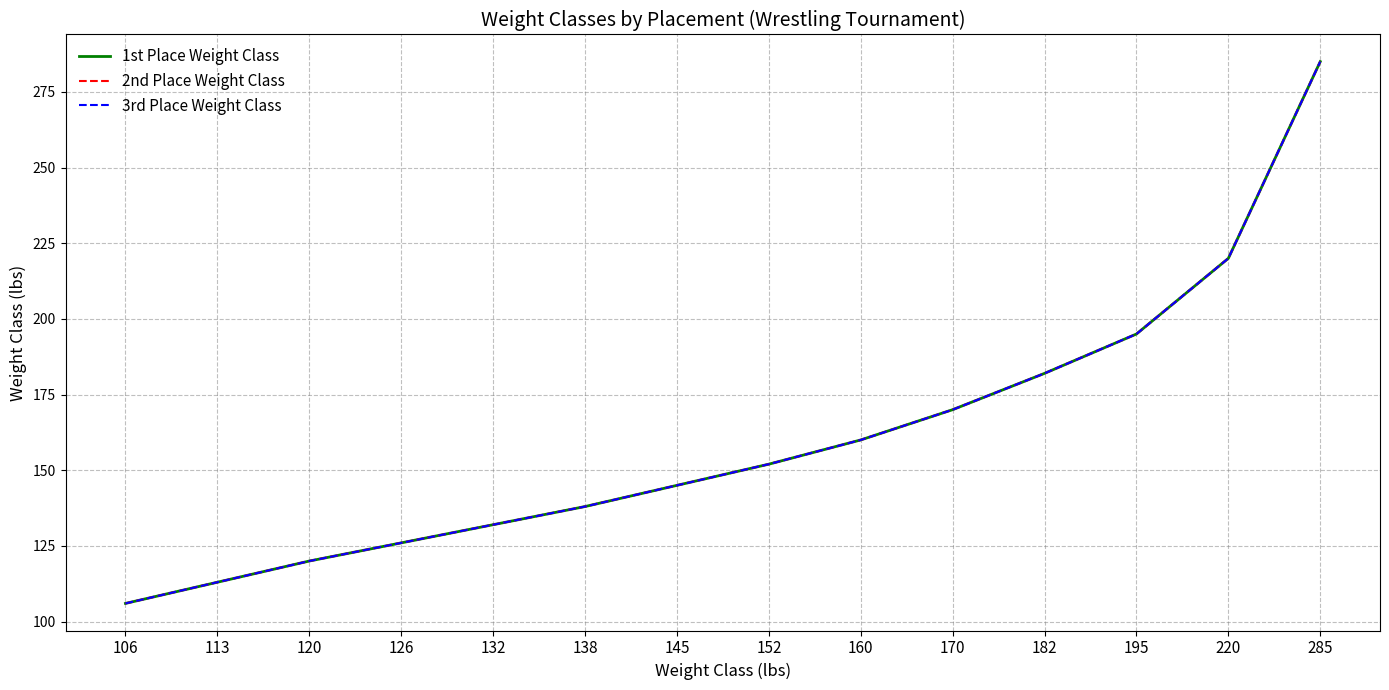

What is the difference between the second highest and minimum values in the 3rd Place Weight Class series?

114